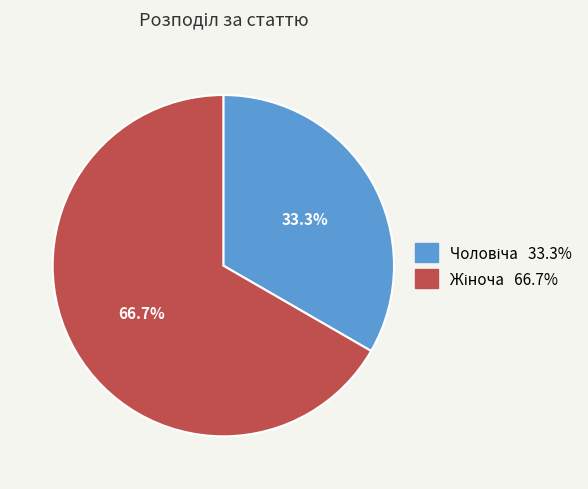

Is there any slice that represents more than half of the pie?

Yes